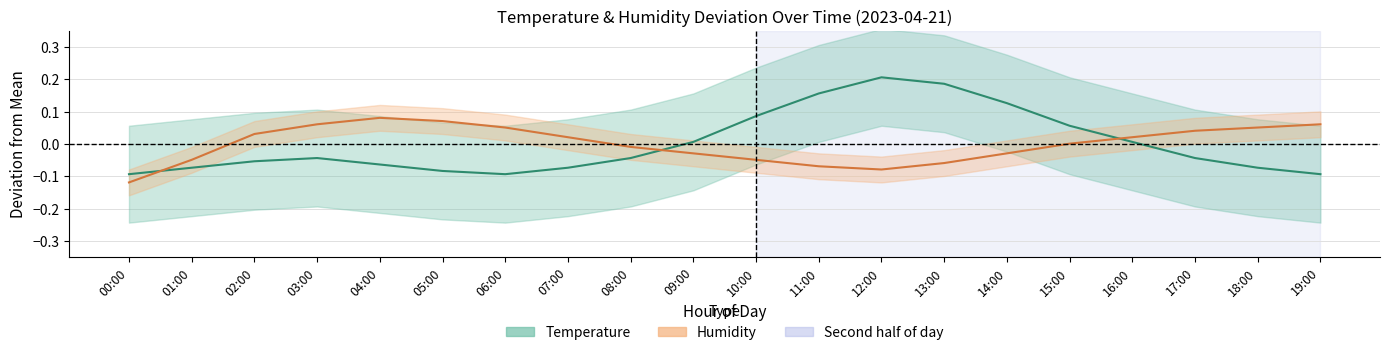

Which label corresponds to the smallest value in the chart?

00:00